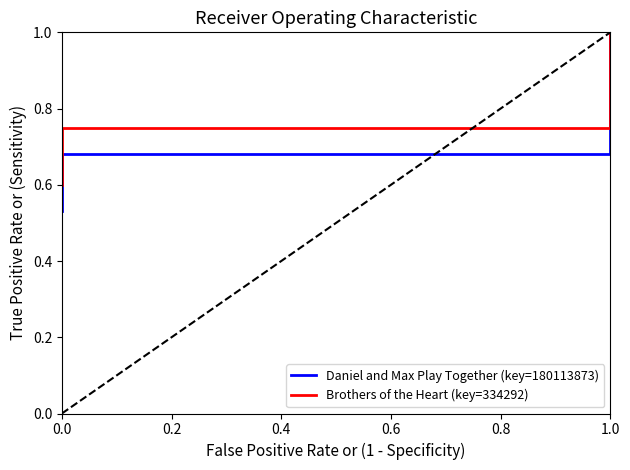

At how many categories does at least one series exceed 0?

4